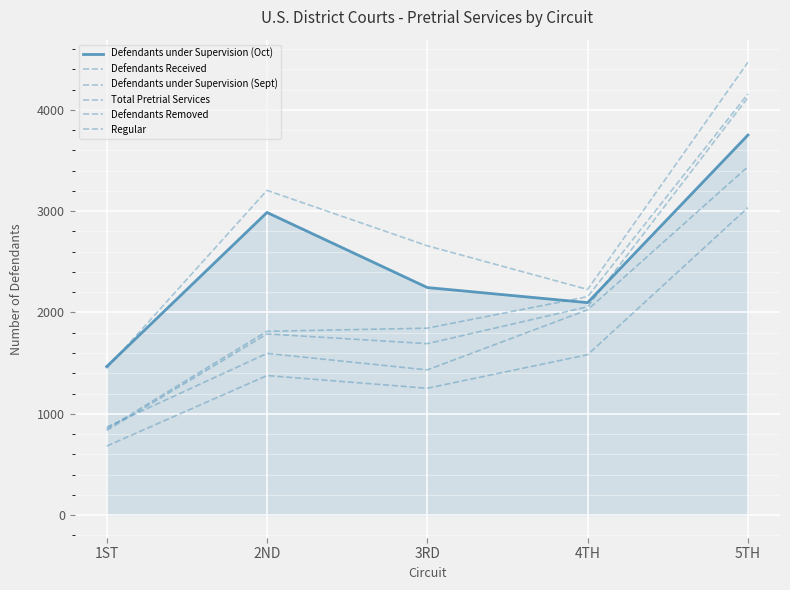

Which category has the highest value across all series?

5TH